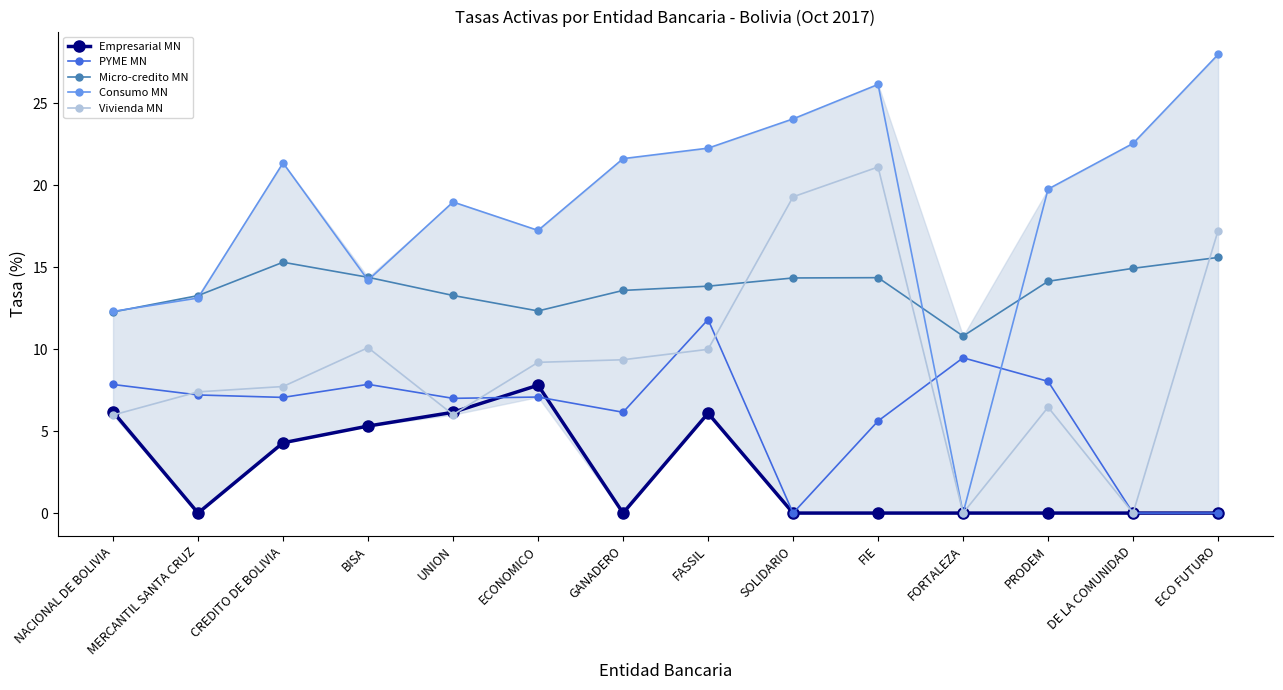

List the series in order of their peak value, highest first.

Consumo MN, Vivienda MN, Micro-credito MN, PYME MN, Empresarial MN